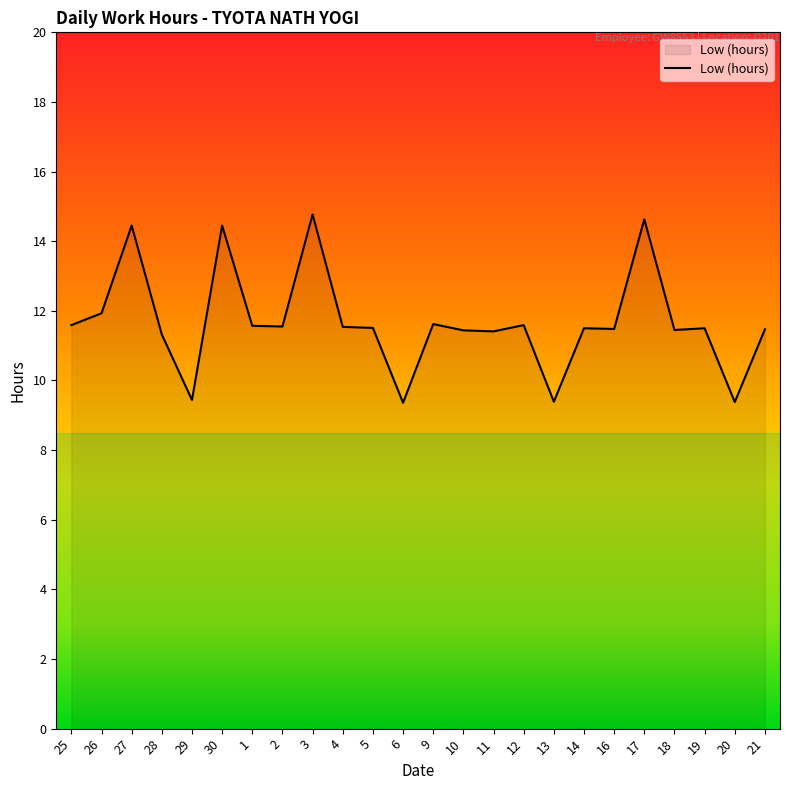

What position from the left is 4?

10